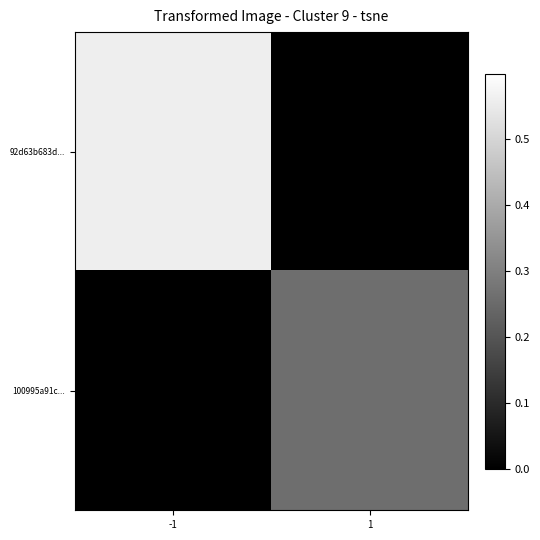

List the series in order of their peak value, highest first.

92d63b683d..., 100995a91c...